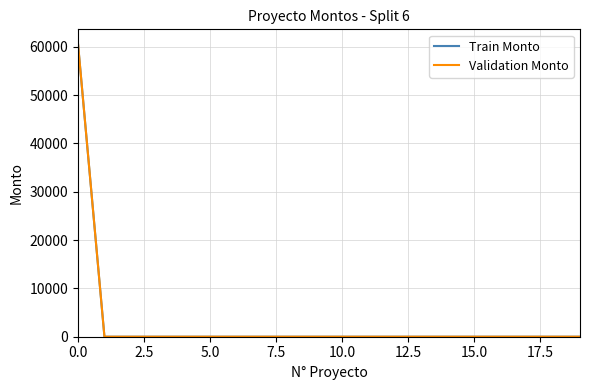

Does the chart display data point markers on the line(s)?

No